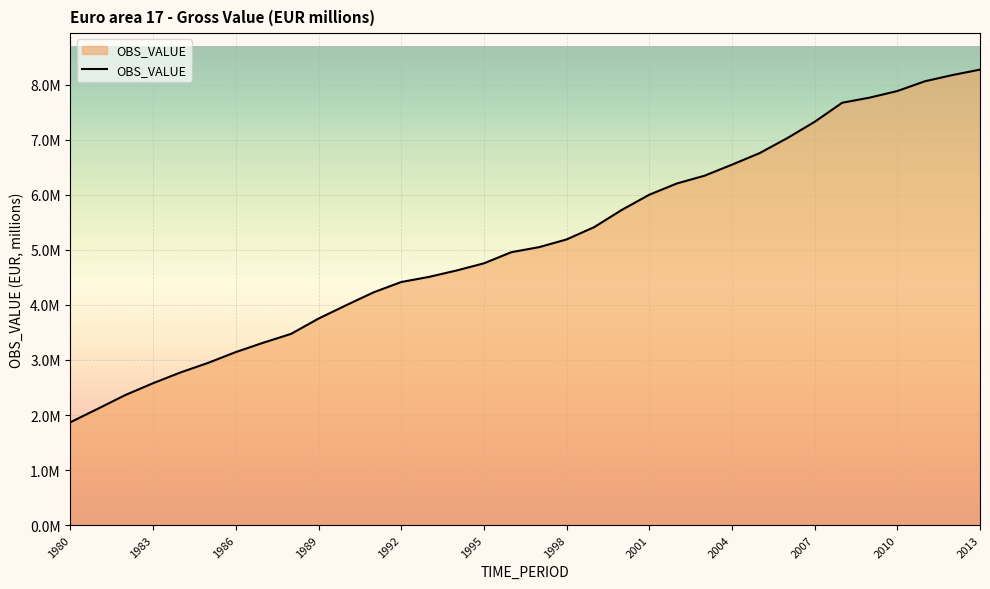

Does the chart have visible grid lines?

Yes